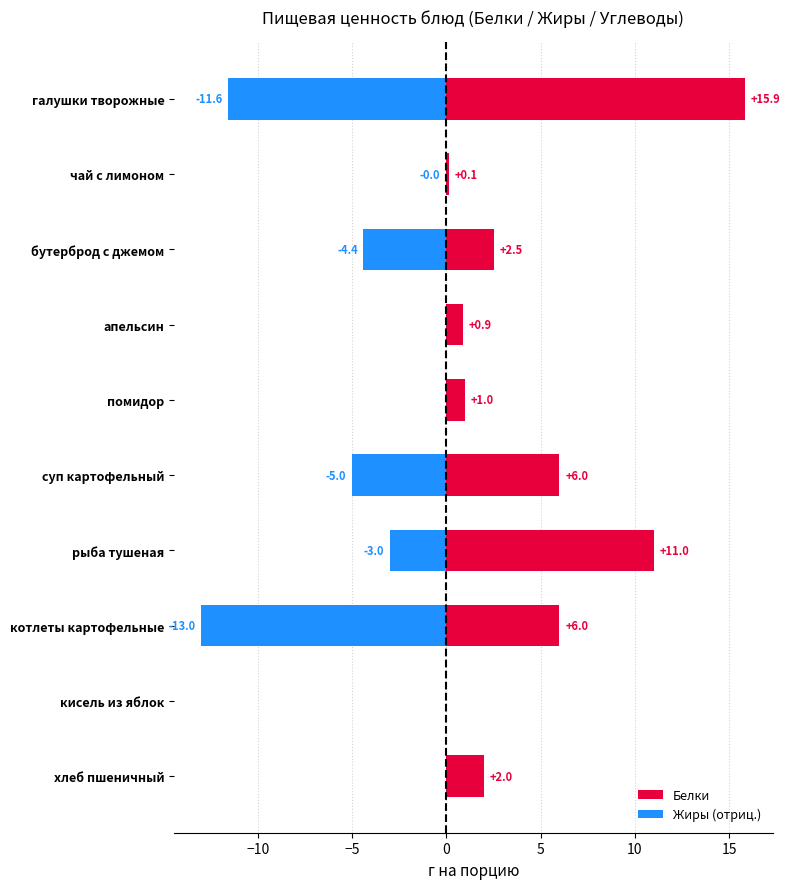

The Белки series shows 1.0 at хлеб пшеничный. True or false?

False